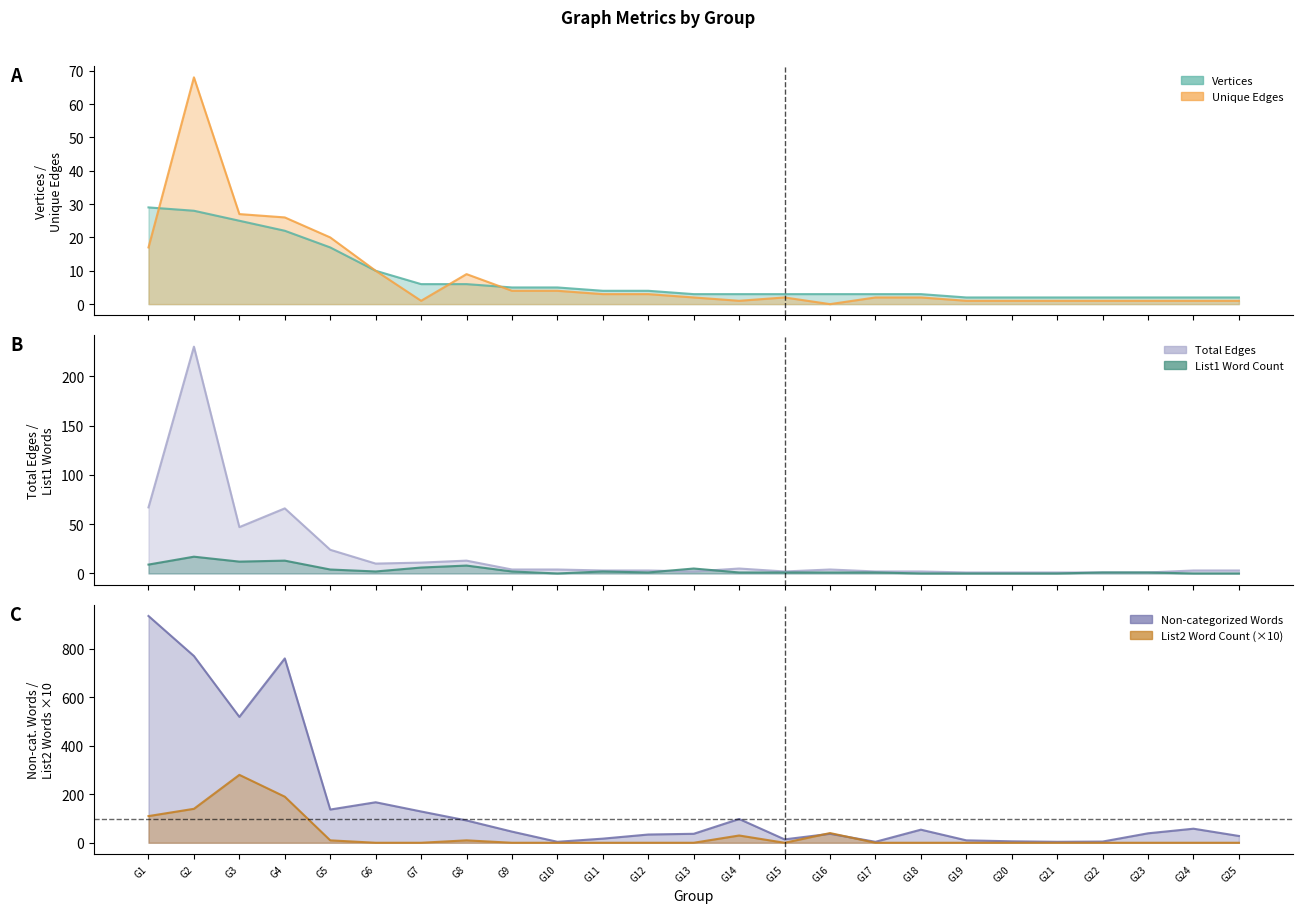

What is the difference between the maximum and minimum values in the Total Edges series?

229